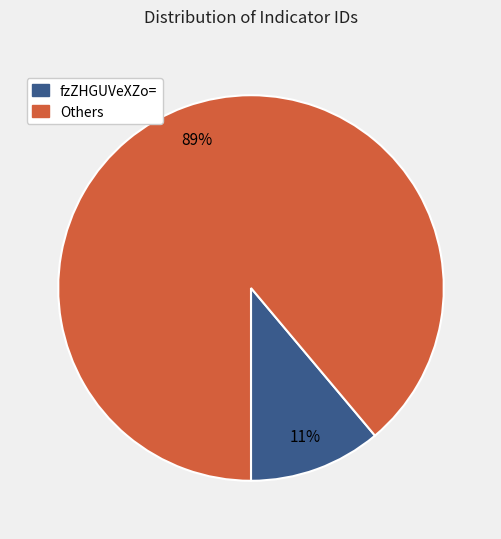

Is there a majority slice in this chart?

Yes